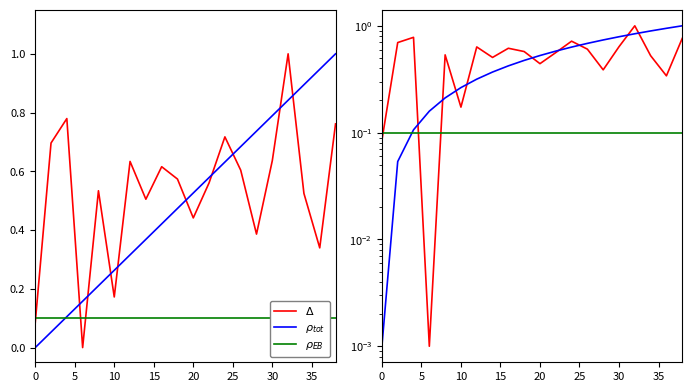

What is the value of the $\Delta$ point at the 7th from the left?

0.6